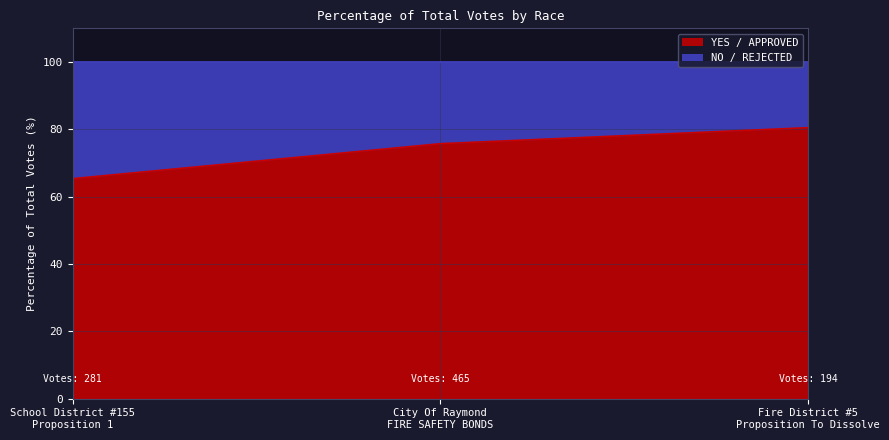

What is the difference between the maximum and minimum values?

15.1